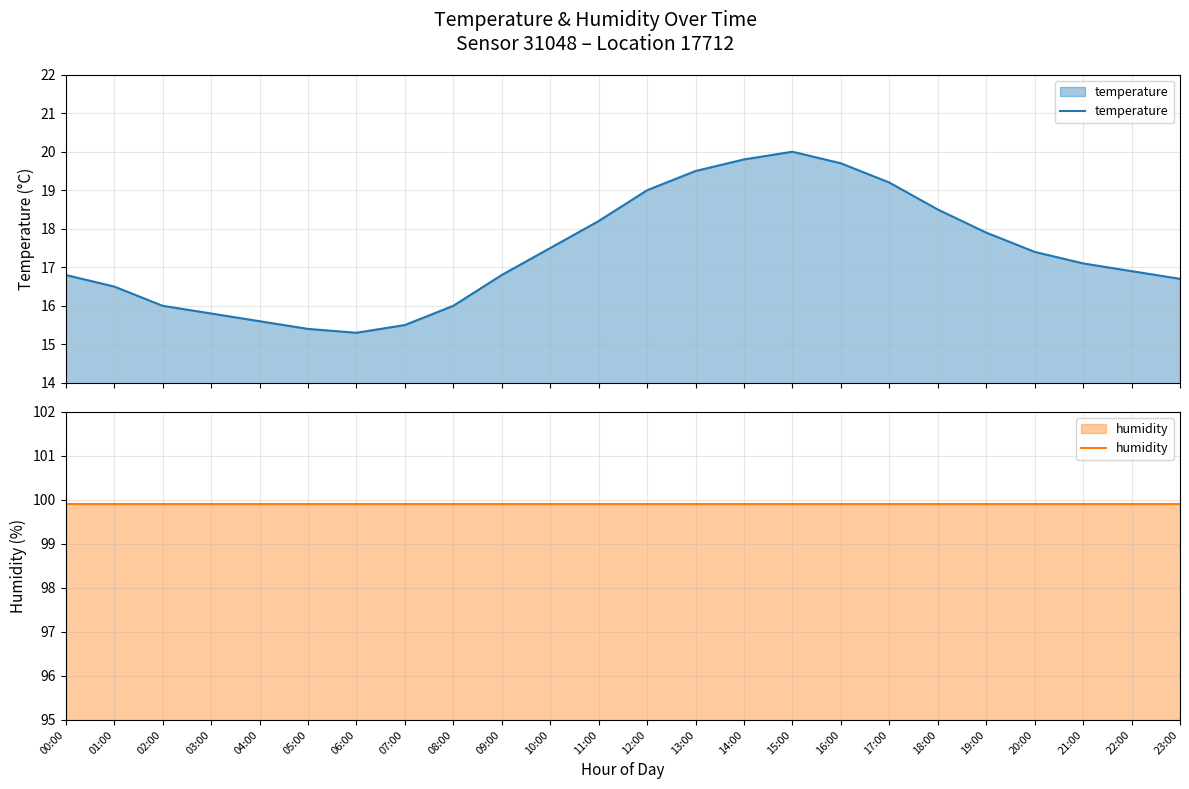

Rank the categories by temperature value from highest to lowest.

15:00, 14:00, 16:00, 13:00, 17:00, 12:00, 18:00, 11:00, 19:00, 10:00, 20:00, 21:00, 22:00, 00:00, 09:00, 23:00, 01:00, 02:00, 08:00, 03:00, 04:00, 07:00, 05:00, 06:00